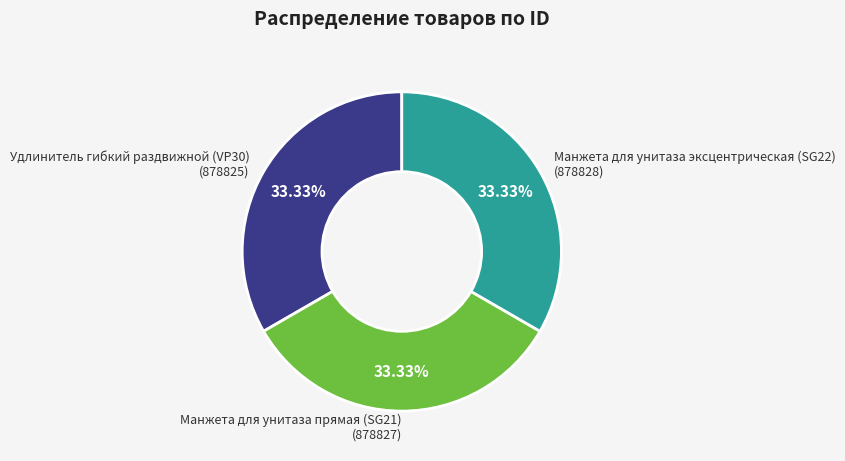

To the nearest percent, what is the average slice percentage?

33%